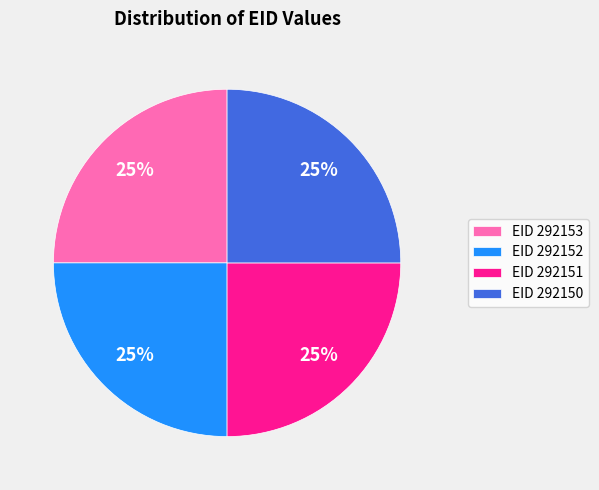

To the nearest percent, what portion does EID 292151 represent?

25%